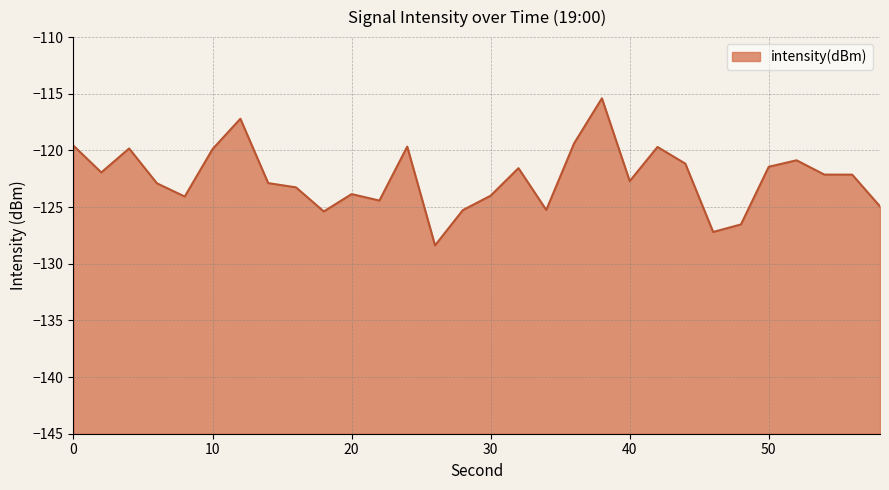

What is the approximate value at 6?

-122.9